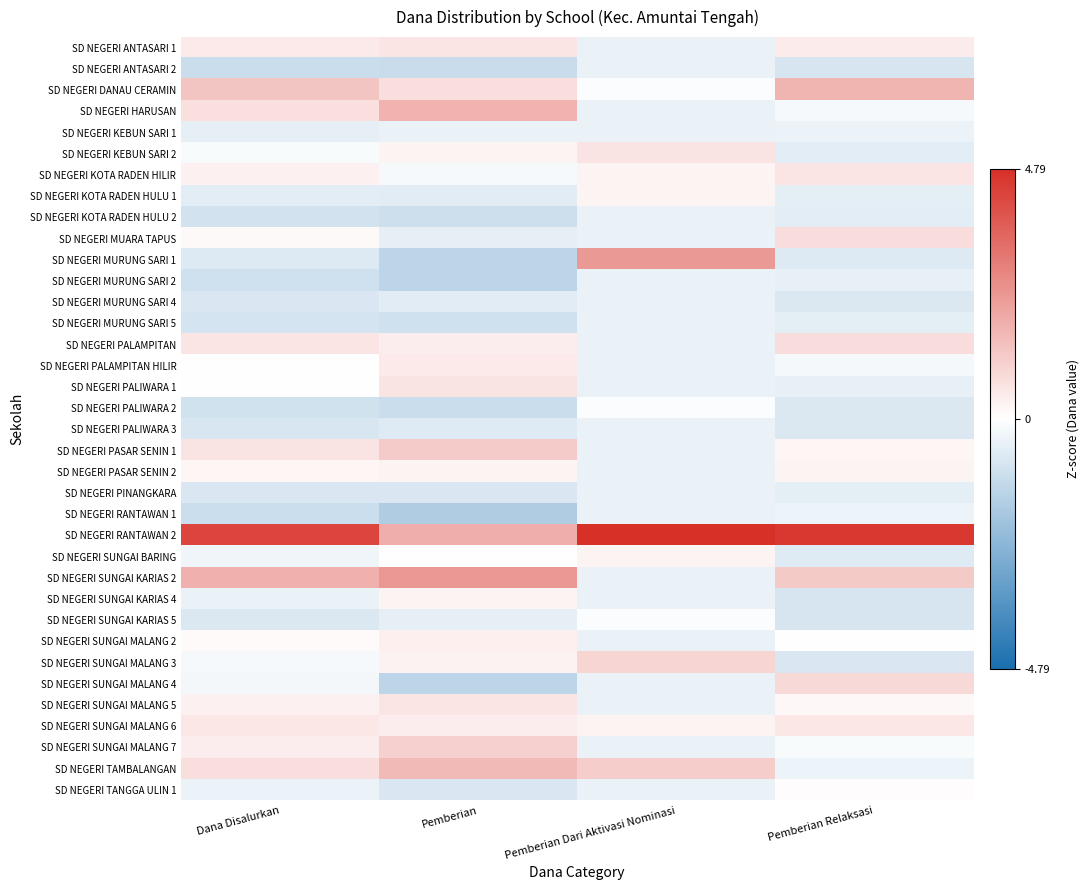

What is the difference between the highest and lowest values at Pemberian Dari Aktivasi Nominasi?

5.2